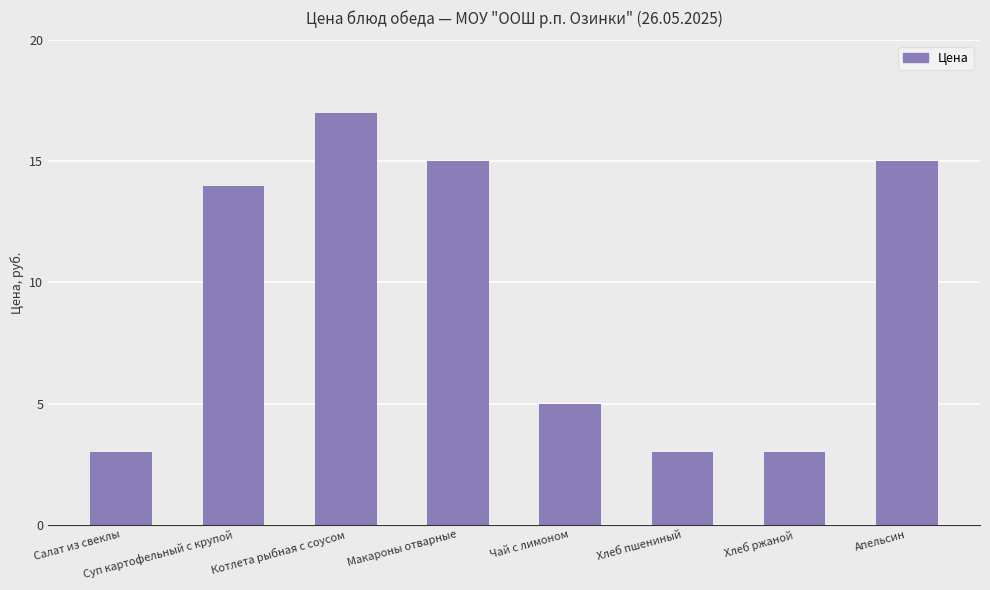

Reading right to left, list all the values displayed in this chart.

15	3	3	5	15	17	14	3